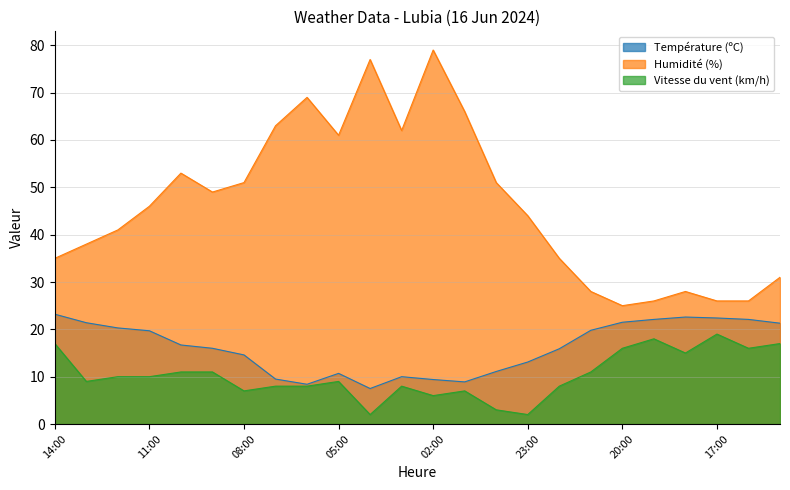

Which has a higher value, 06:00 or 16:00?

16:00